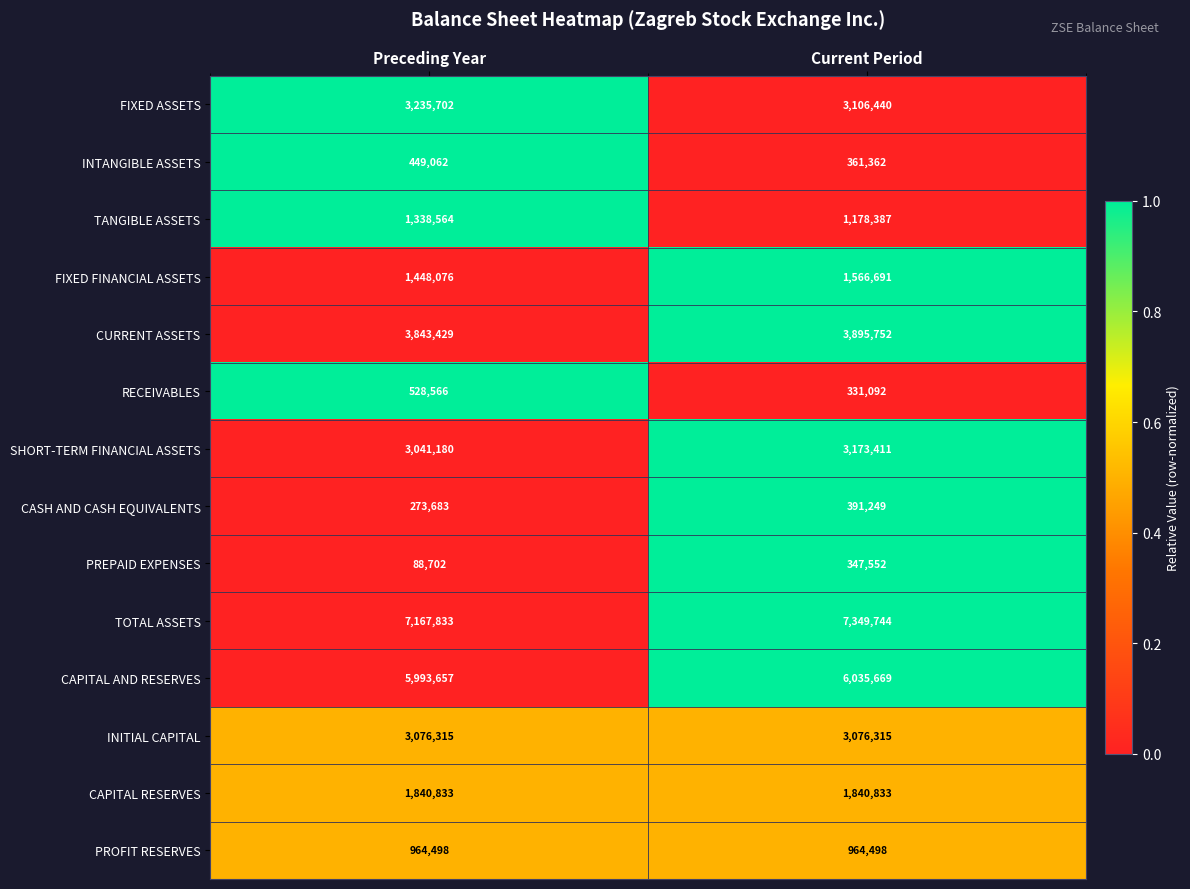

Which series has the largest total across all categories?

TOTAL ASSETS